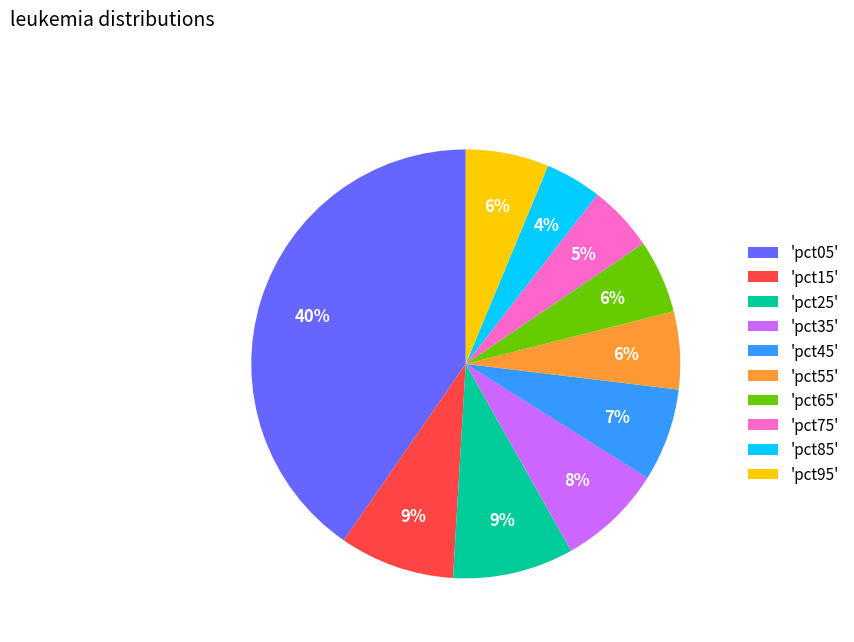

What is the smallest slice in the pie chart?

'pct85'